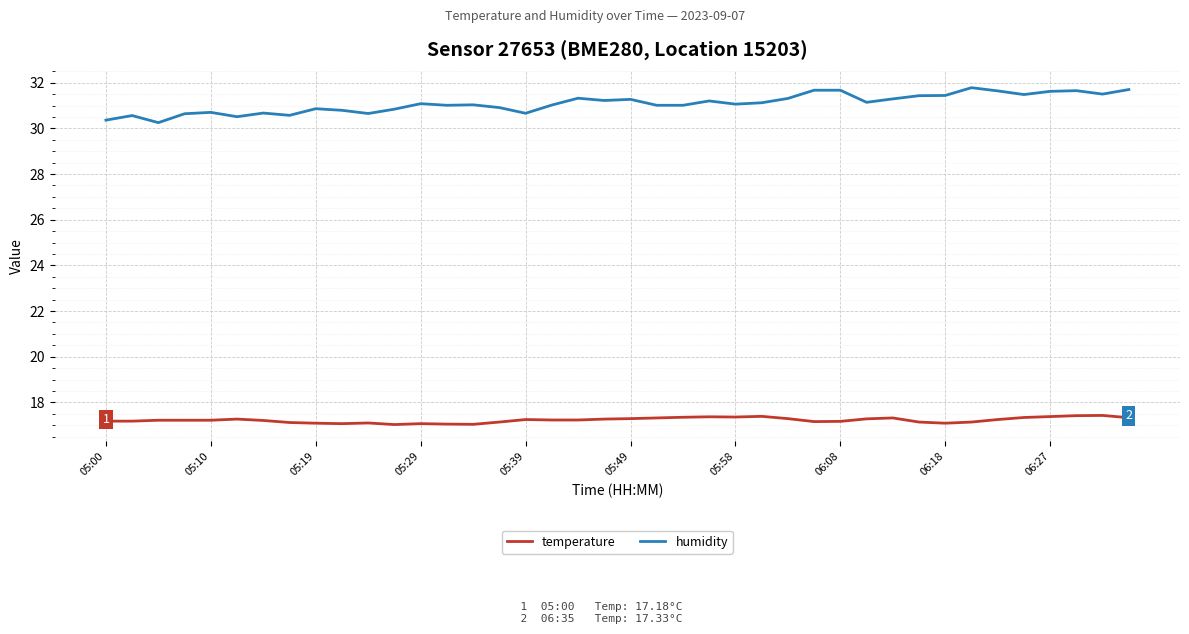

What is the difference between the maximum and minimum values in the humidity series?

1.5